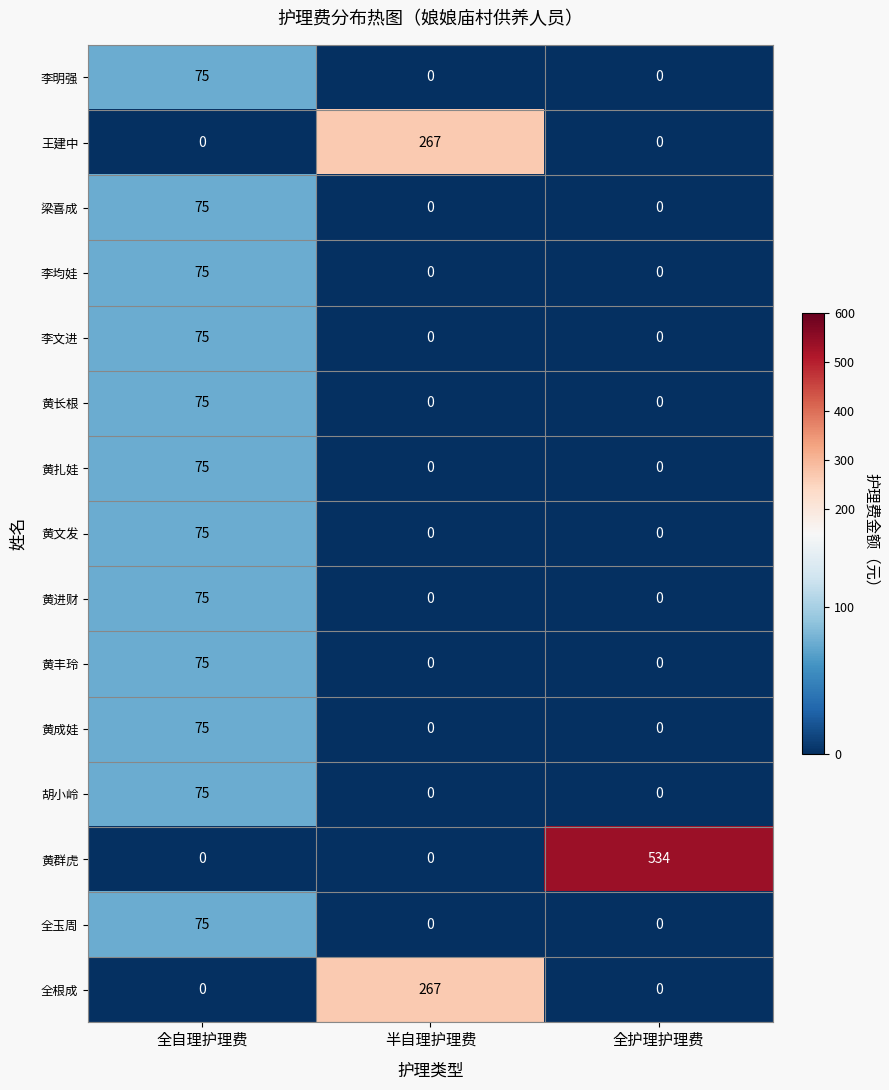

What is the total value across all series at 全护理护理费?

534